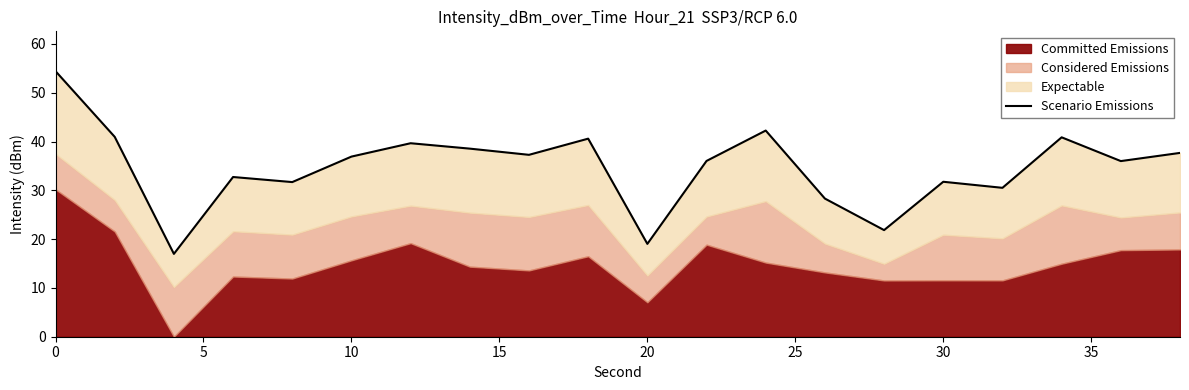

The value at 15 is 19.9. True or false?

False